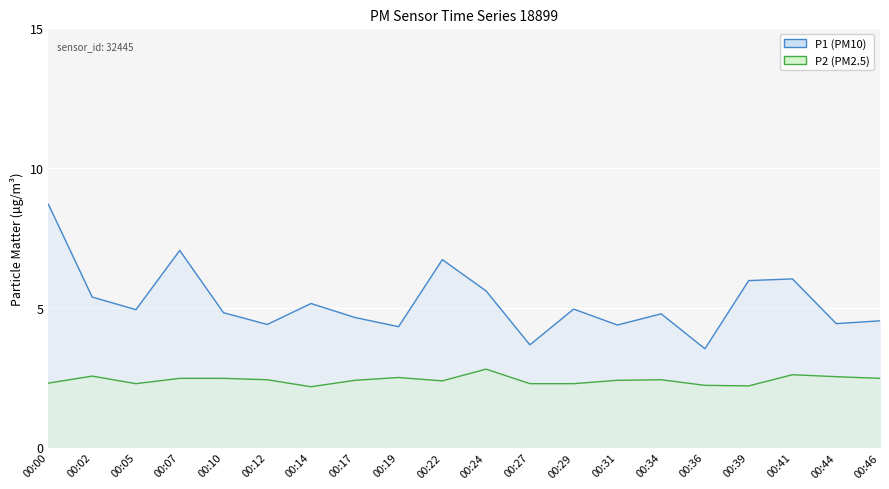

Which series has the largest total across all categories?

P1